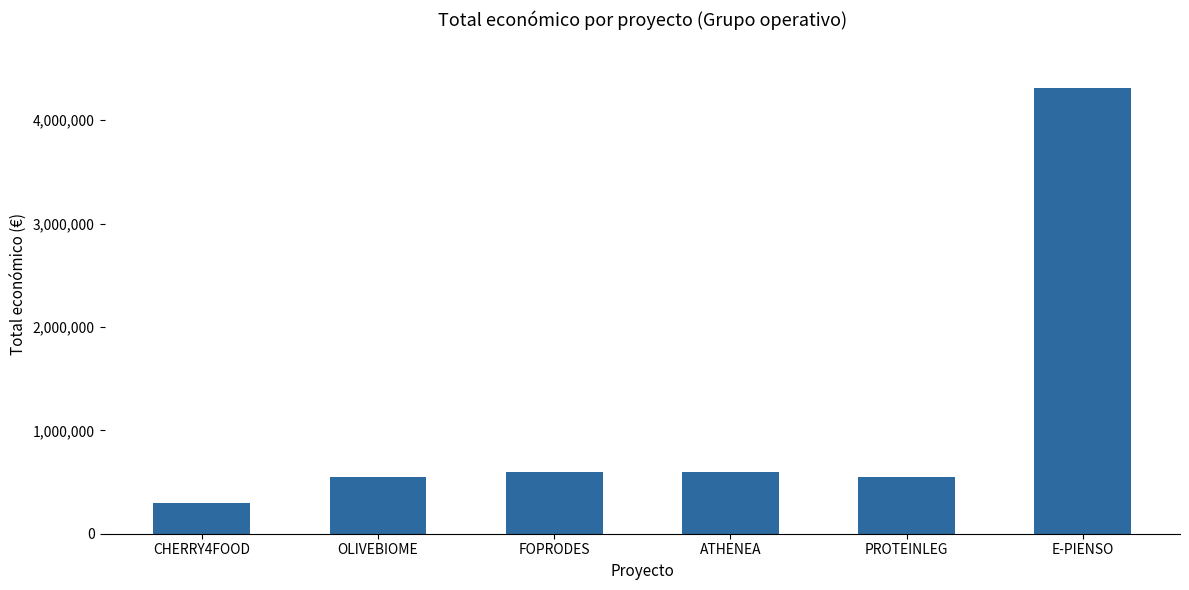

How many data points does each series have?

6